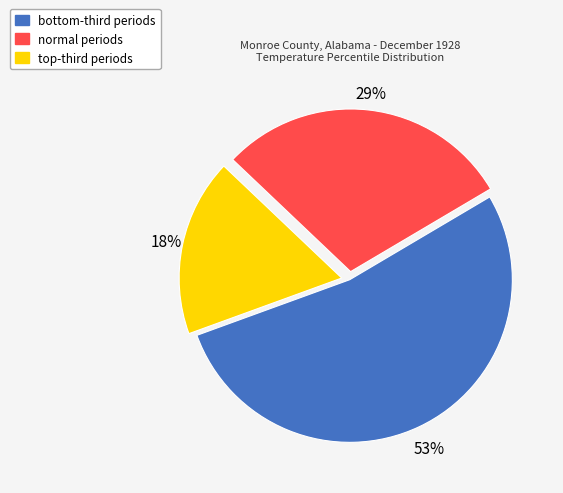

What is the largest slice in the pie chart?

bottom-third